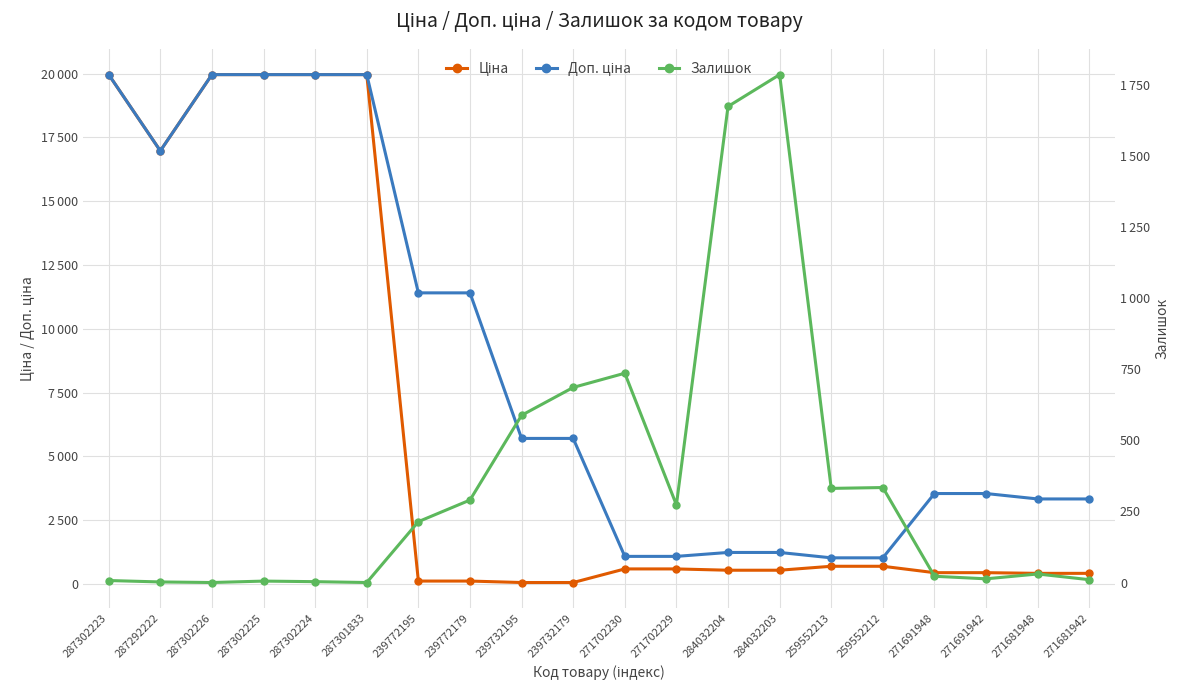

Between 287301833 and 287302224, which is larger?

287301833